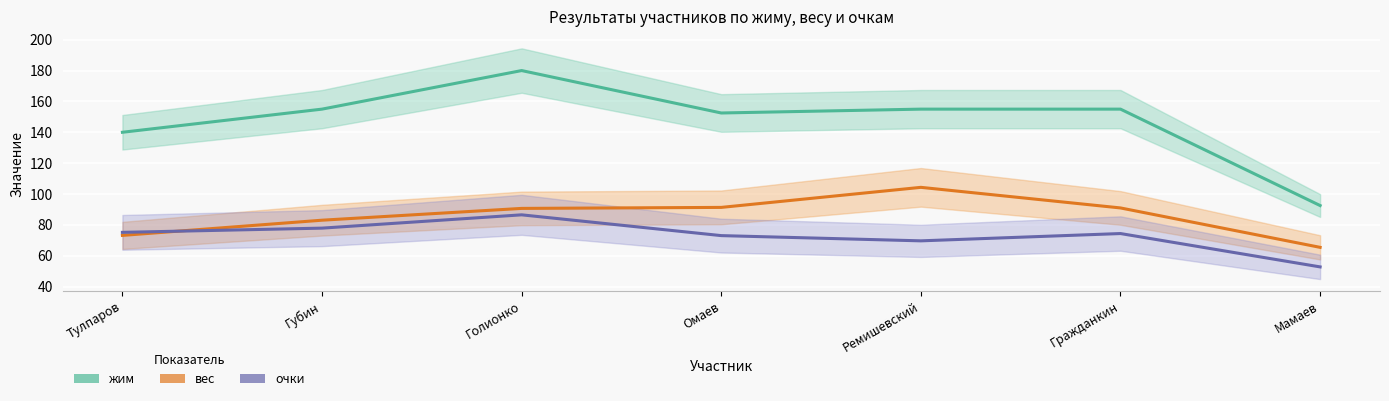

Where is очки nearest to the value 69?

Ремишевский